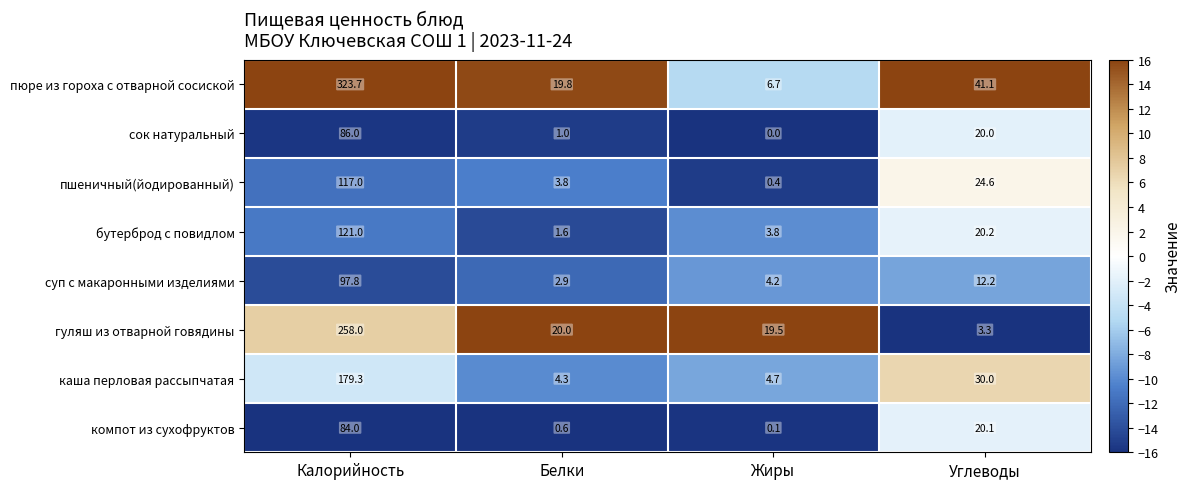

Which series has the widest spread of values?

пюре из гороха с отварной сосиской